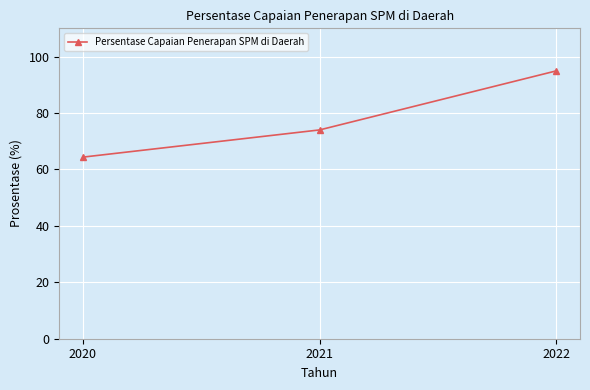

Rank the categories by value from highest to lowest.

2022, 2021, 2020